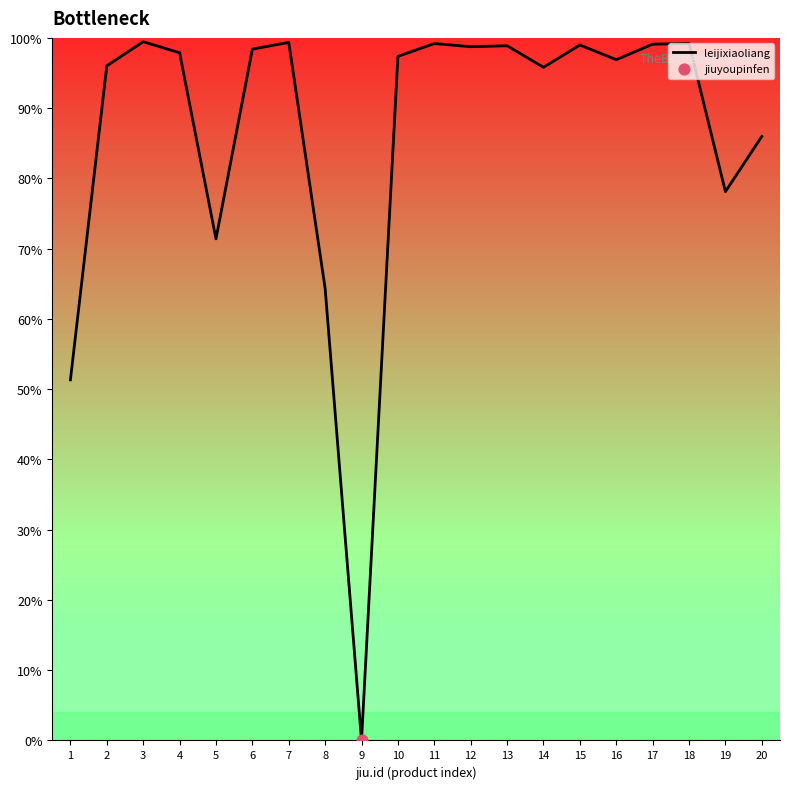

What is the change in value from 4 to 14?

-2.1